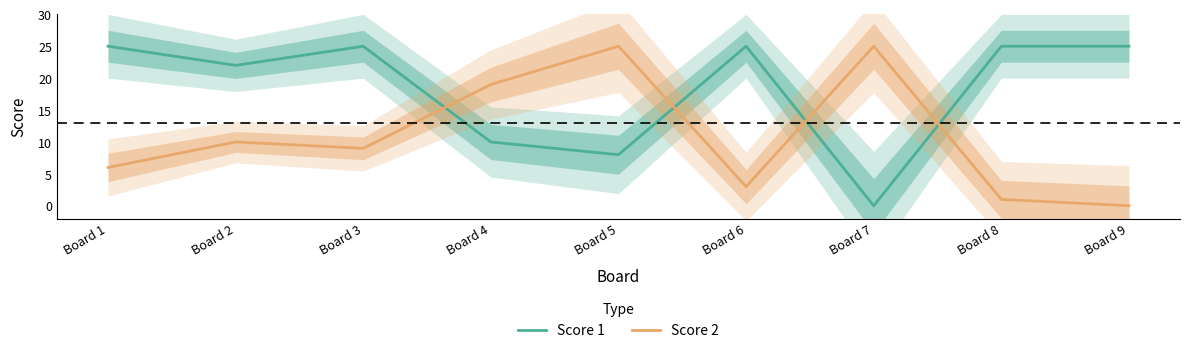

Where do Score 1 and Score 2 first cross each other?

Board 3 and Board 4